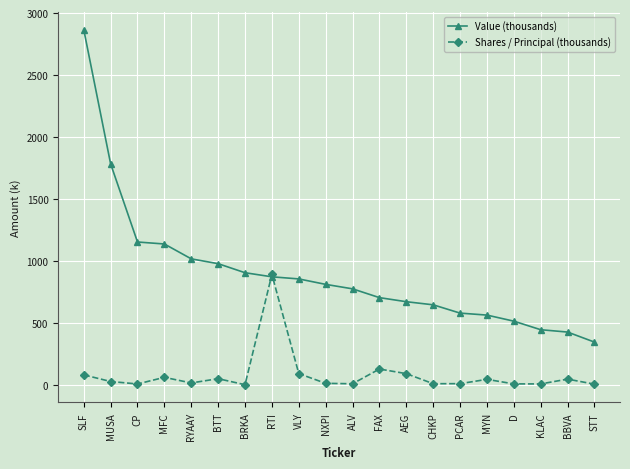

True or false: Shares / Principal (thousands) has more than 1 points higher than both neighbors.

True